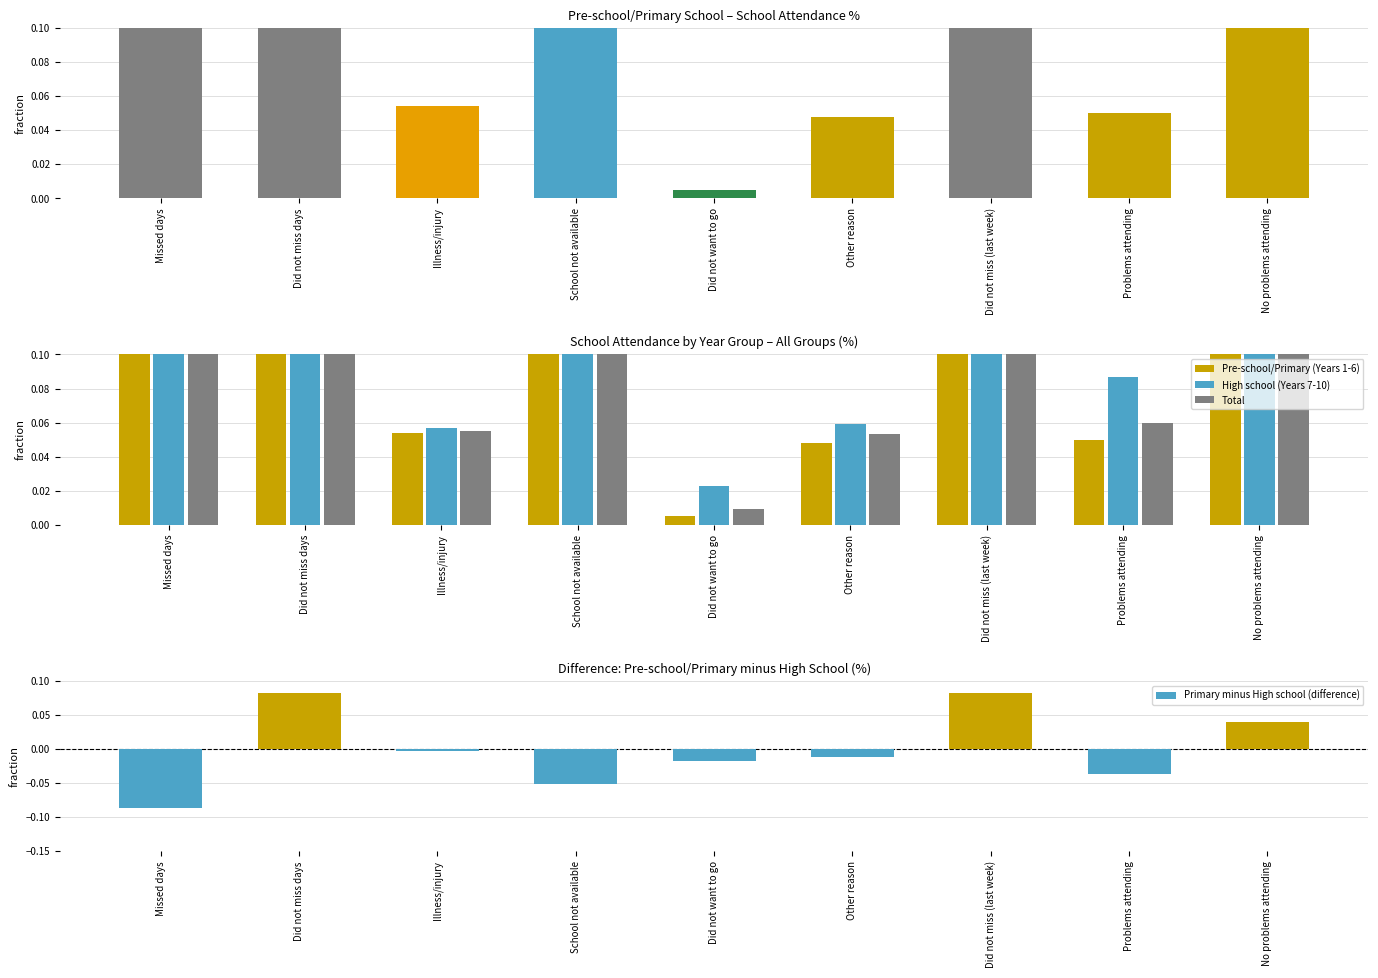

Between Did not miss days and Problems attending, which series saw the biggest shift?

Pre-school/Primary (Years 1-6)